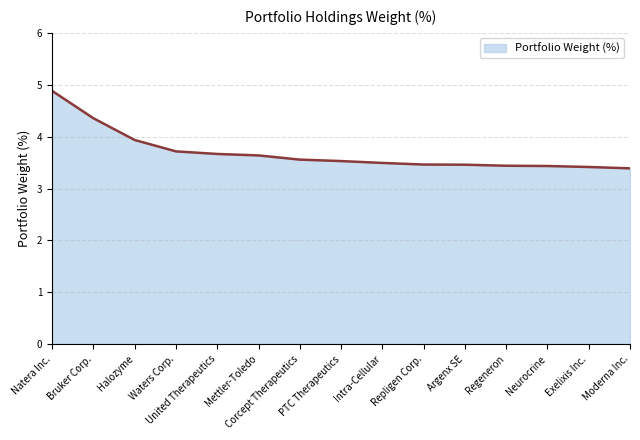

What is the difference between the maximum and minimum values?

1.5